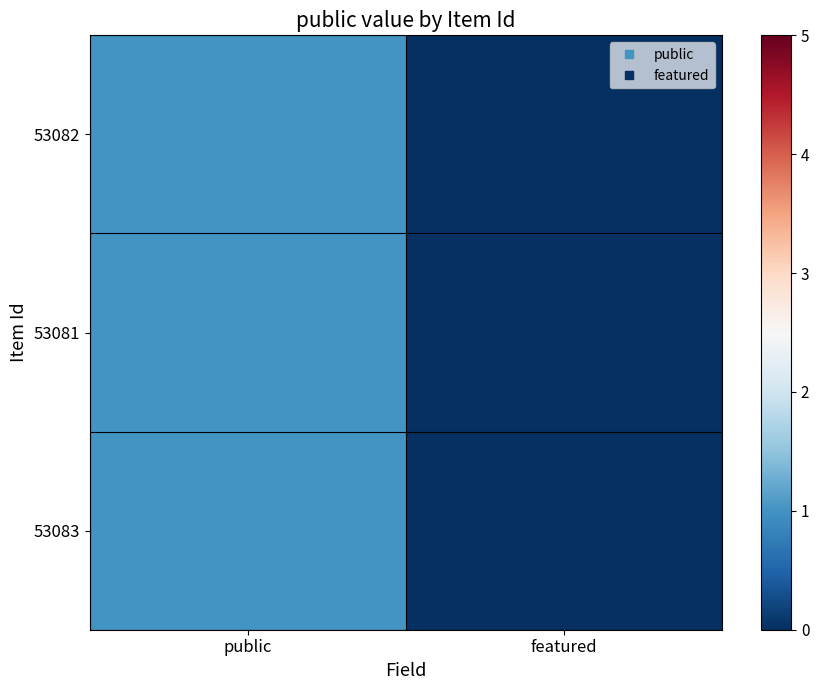

Count the number of categories in the chart.

2